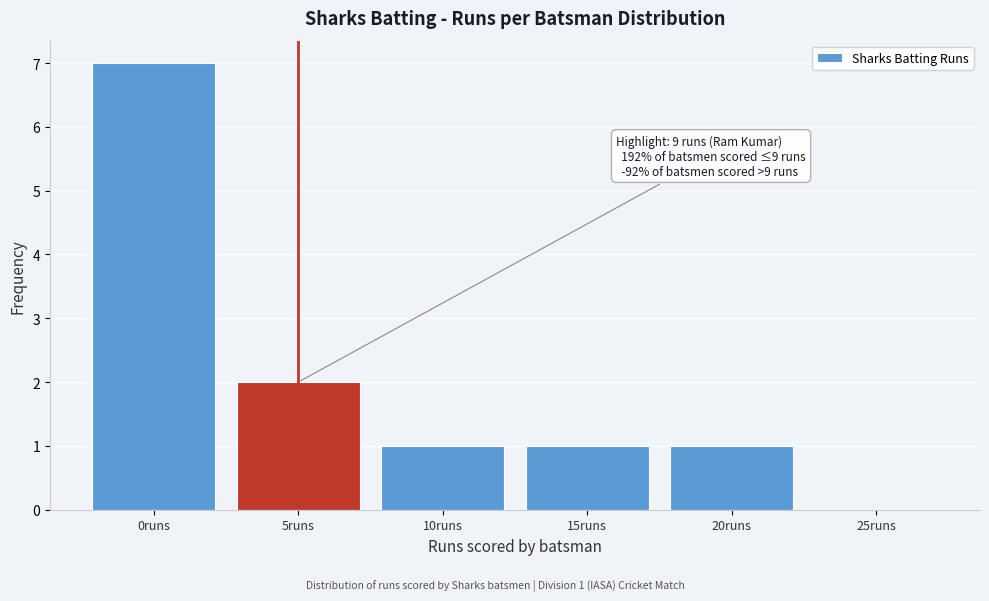

Reading left to right, extract all data points from this chart.

0runs=7	5runs=2	10runs=1	15runs=1	20runs=1	25runs=0